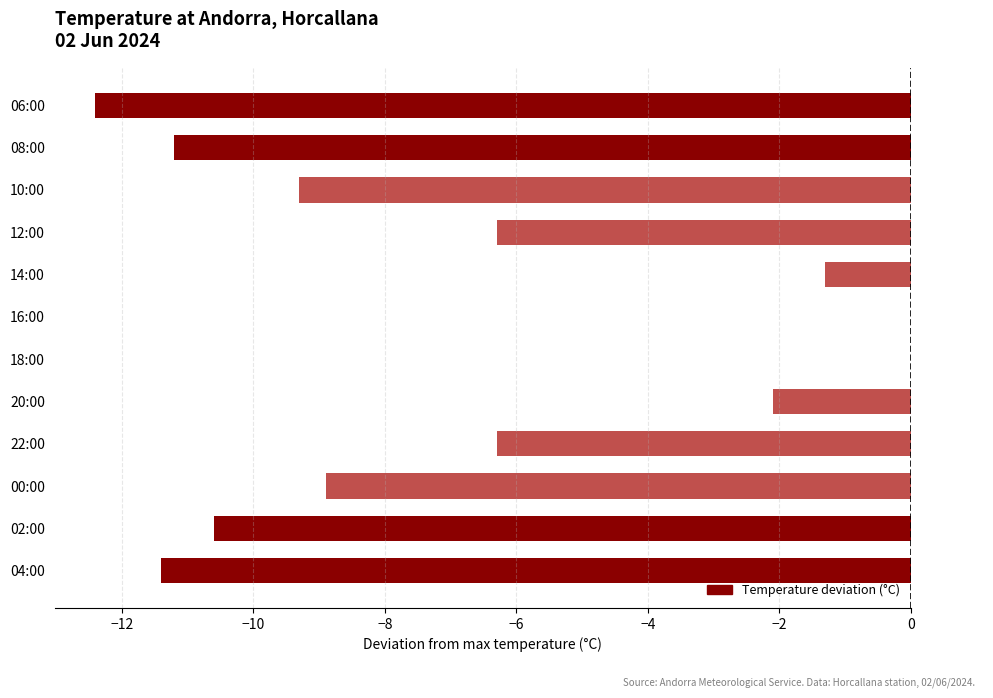

Reading top to bottom, what are all the values shown in this chart?

06:00=-12.4	08:00=-11.2	10:00=-9.3	12:00=-6.3	14:00=-1.3	16:00=0.0	18:00=0.0	20:00=-2.1	22:00=-6.3	00:00=-8.9	02:00=-10.6	04:00=-11.4